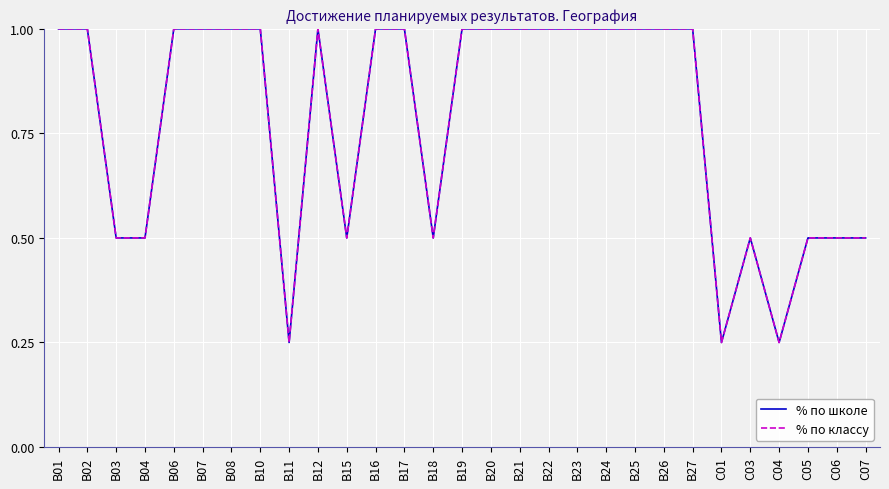

What is the sum of the % по классу values at B15 and B21?

1.5